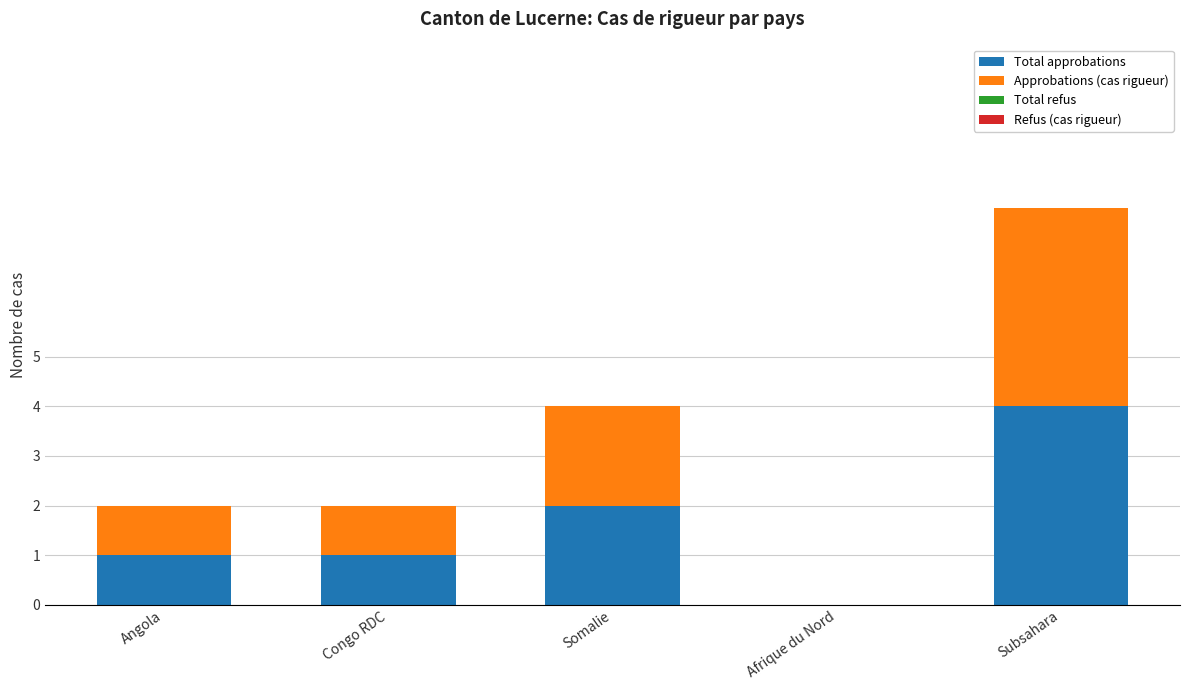

Reading left to right, transcribe the values for Total approbations.

Angola=1	Congo RDC=1	Somalie=2	Afrique du Nord=0	Subsahara=4